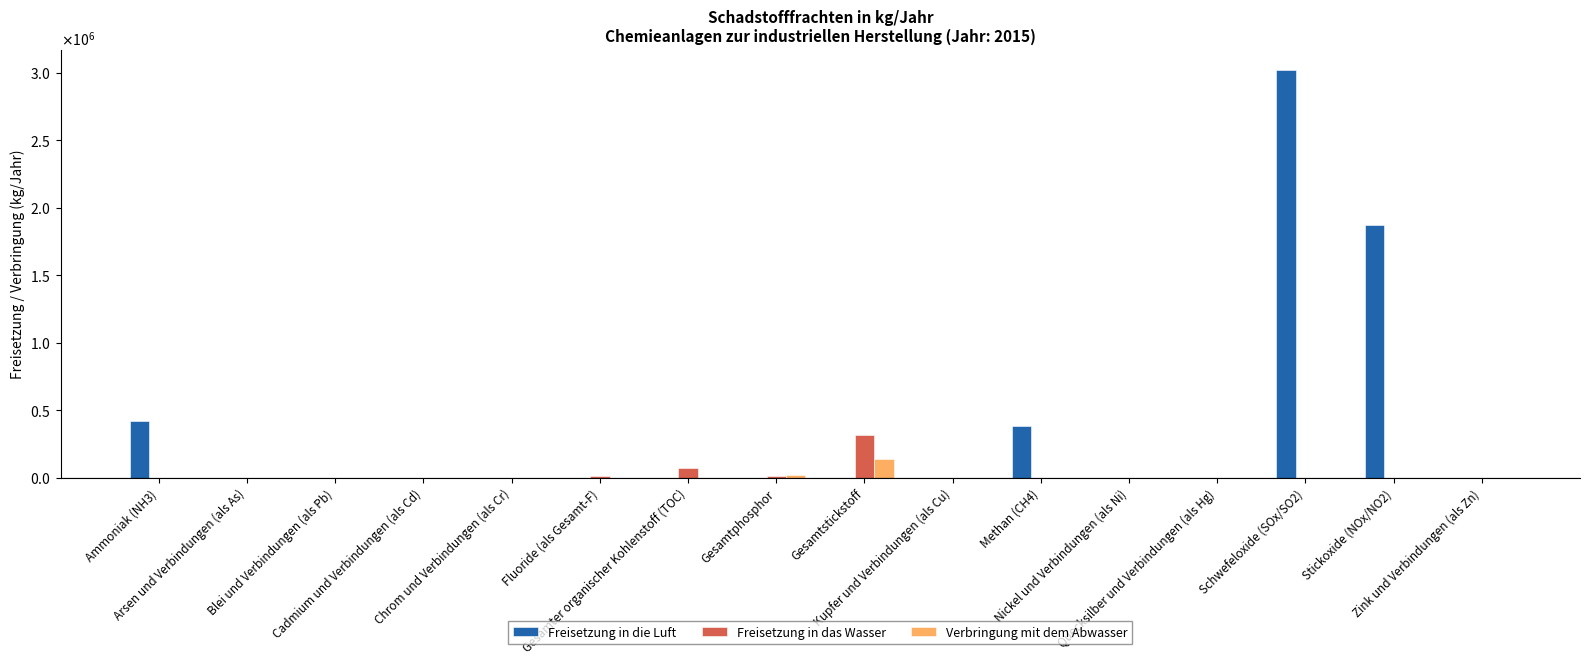

Which series has the widest spread of values?

Freisetzung in die Luft